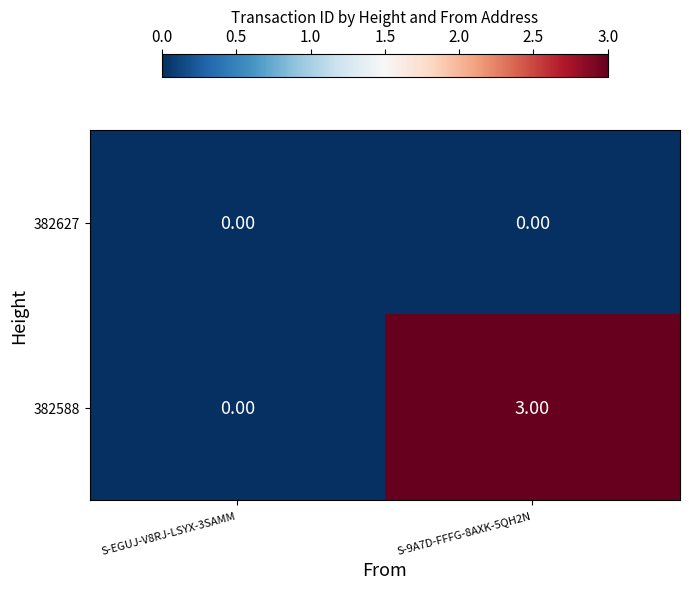

At which category is the sum across all series the highest?

S-9A7D-FFFG-8AXK-5QH2N